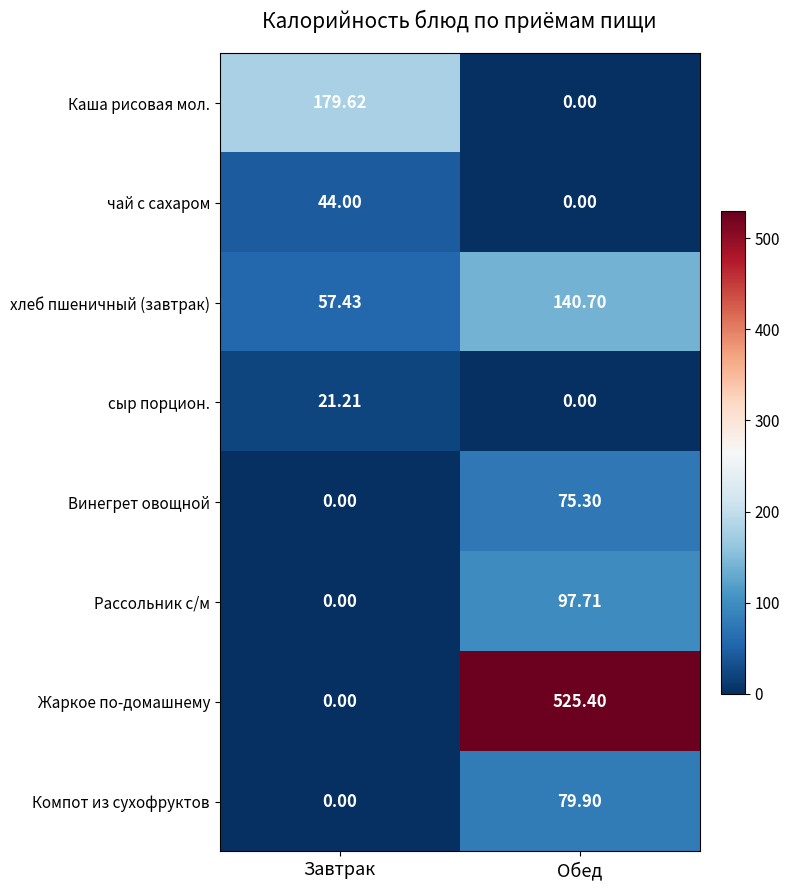

Rank the categories by Жаркое по-домашнему value from lowest to highest.

Завтрак, Обед